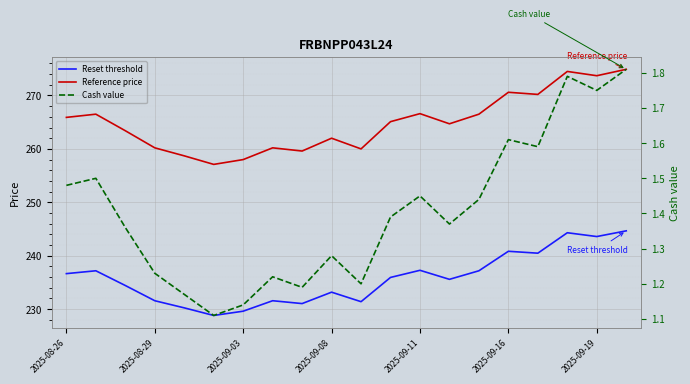

List the series in order of their peak value, lowest first.

Cash value, Reset threshold, Reference price